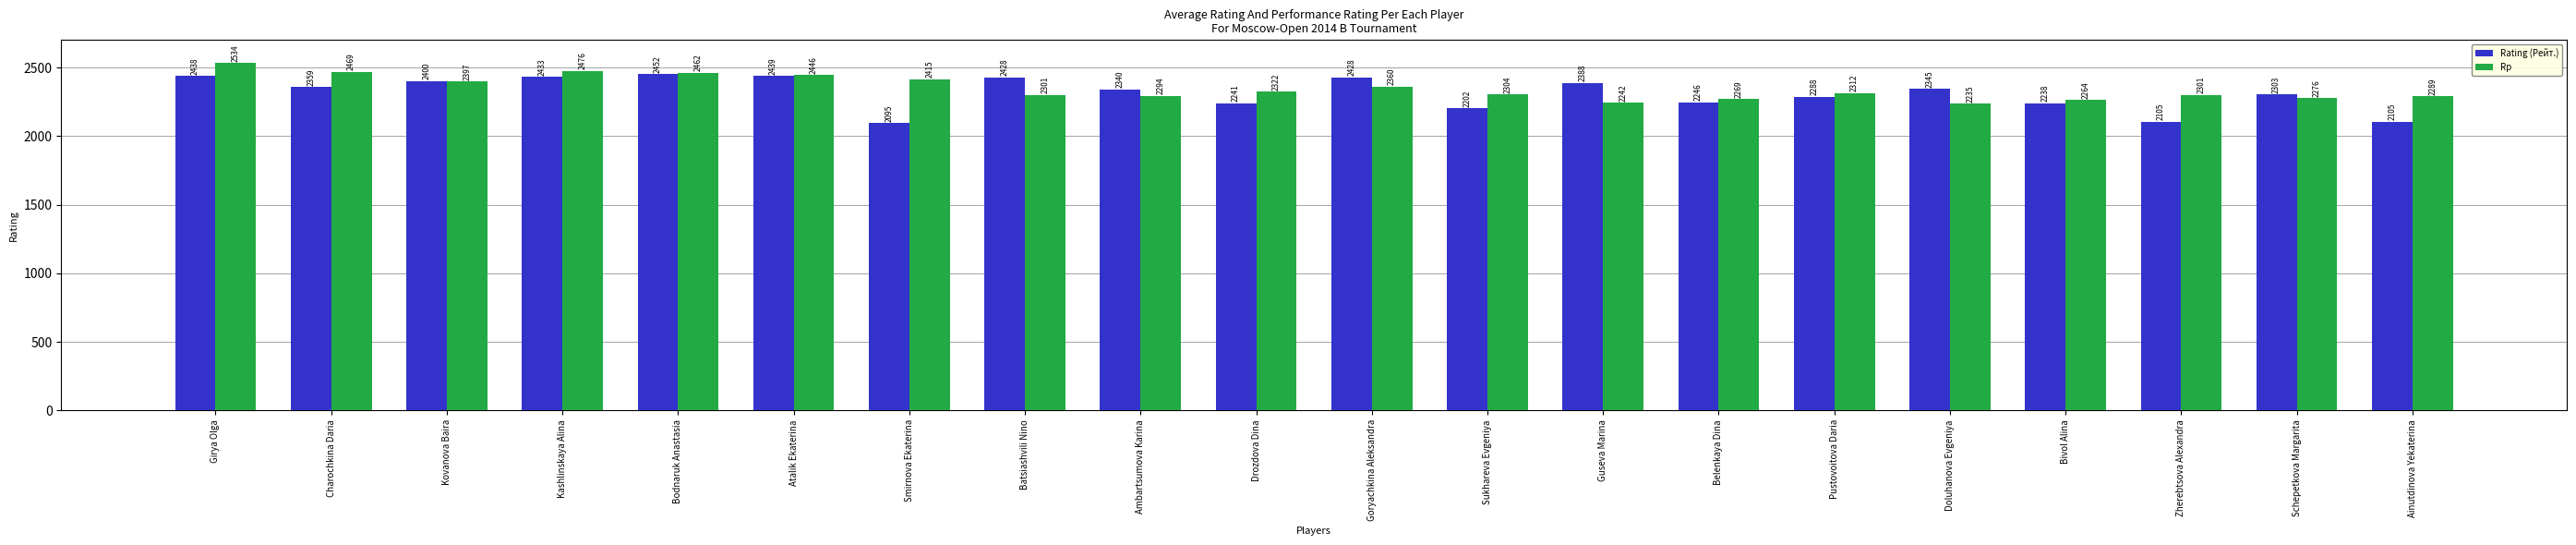

What is the maximum value for Rp?

2534